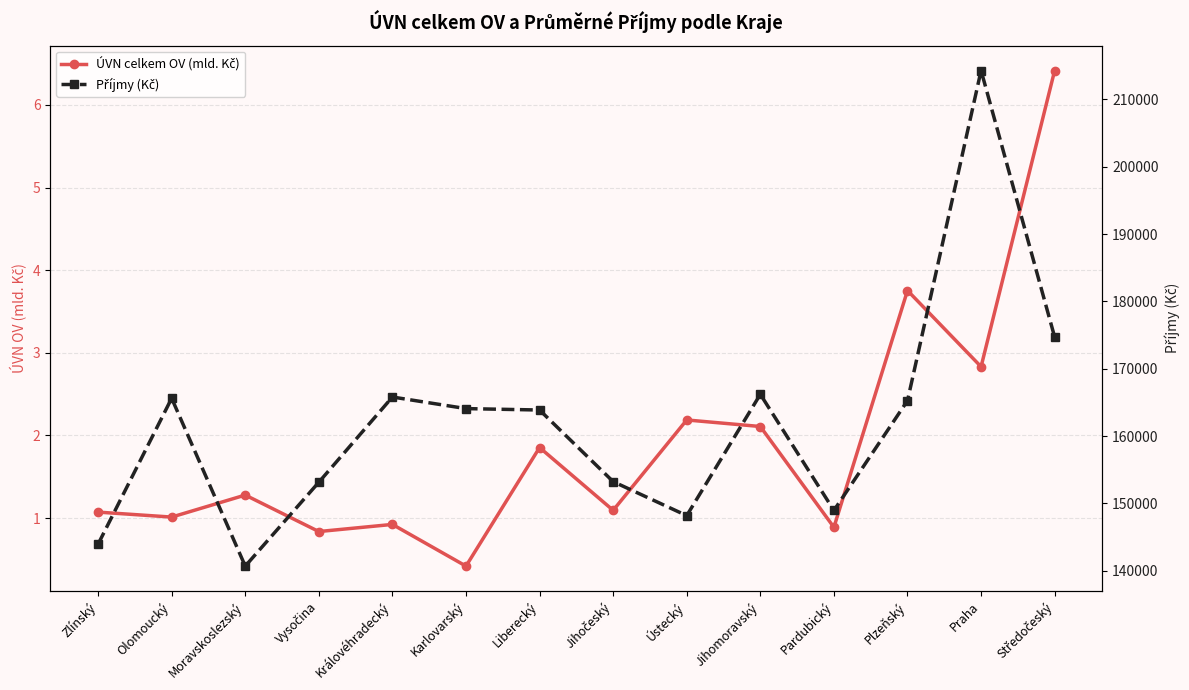

What is the value of the Příjmy (Kč) point at the 12th from the left?

165254.3